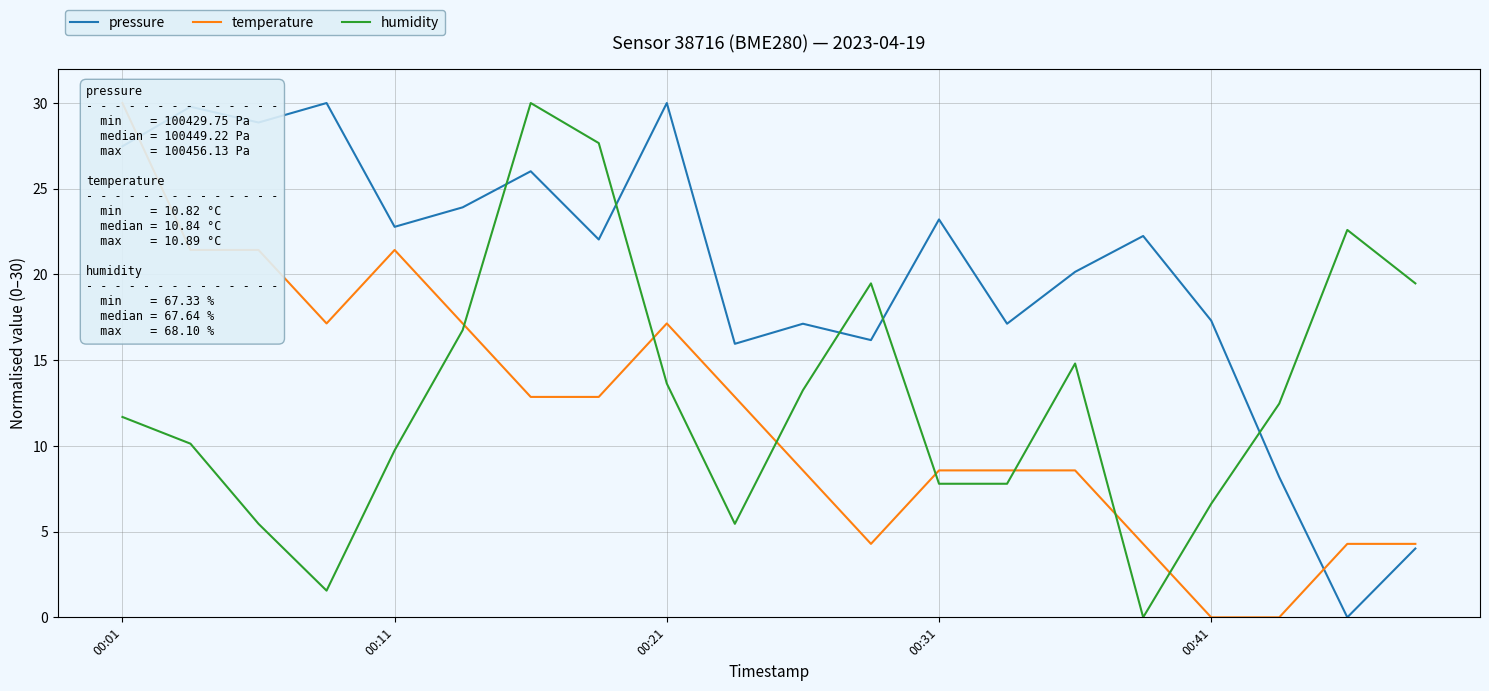

After their last crossing, which series has the higher values: temperature or pressure?

temperature